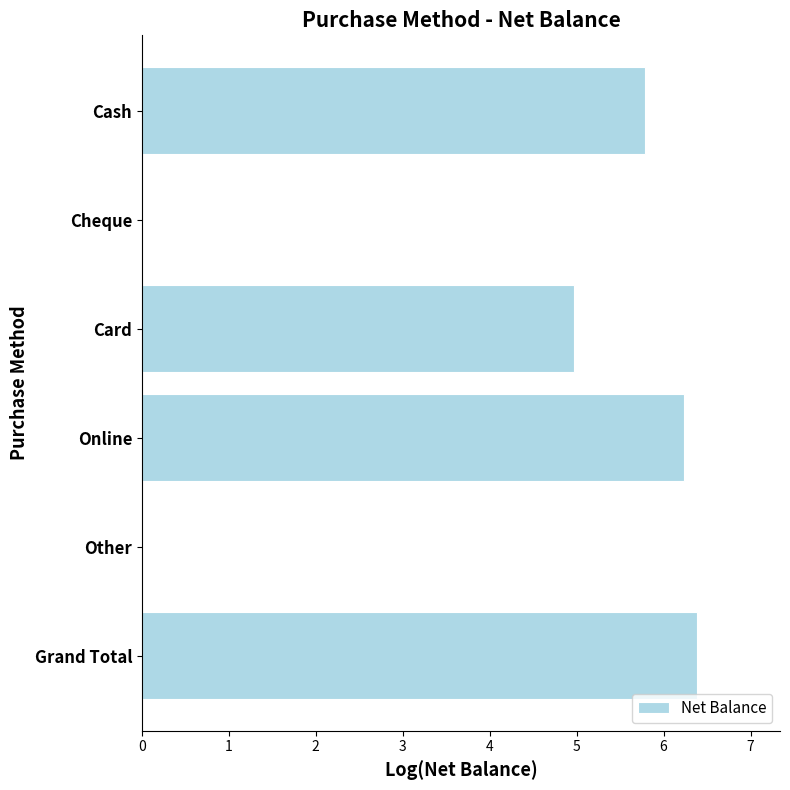

The value at Cash is 5.8. True or false?

True